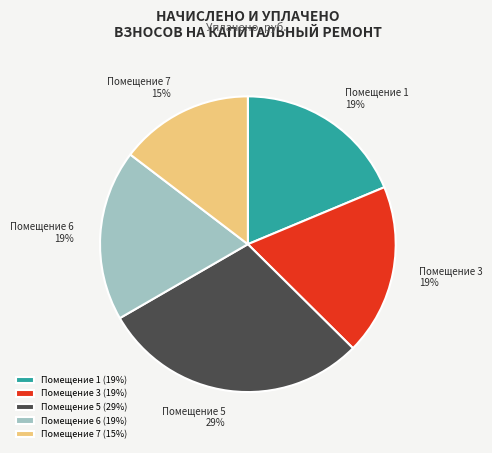

Approximately how many times larger is the value at Помещение 1 compared to Помещение 6?

1.0